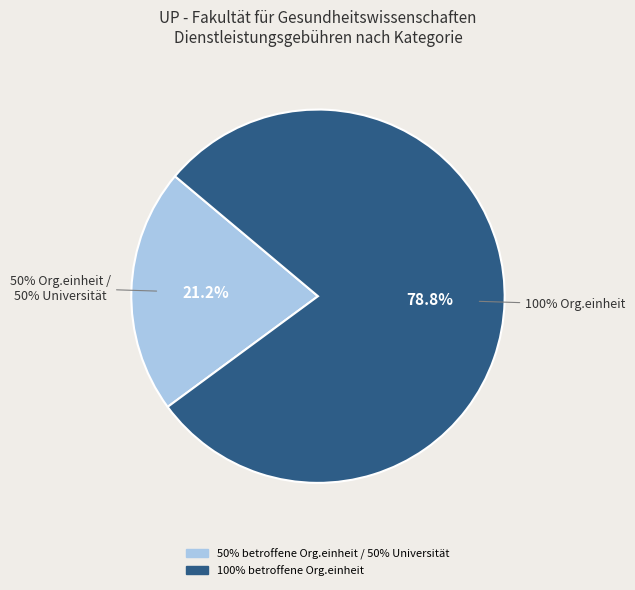

How many slices are in this pie chart?

2